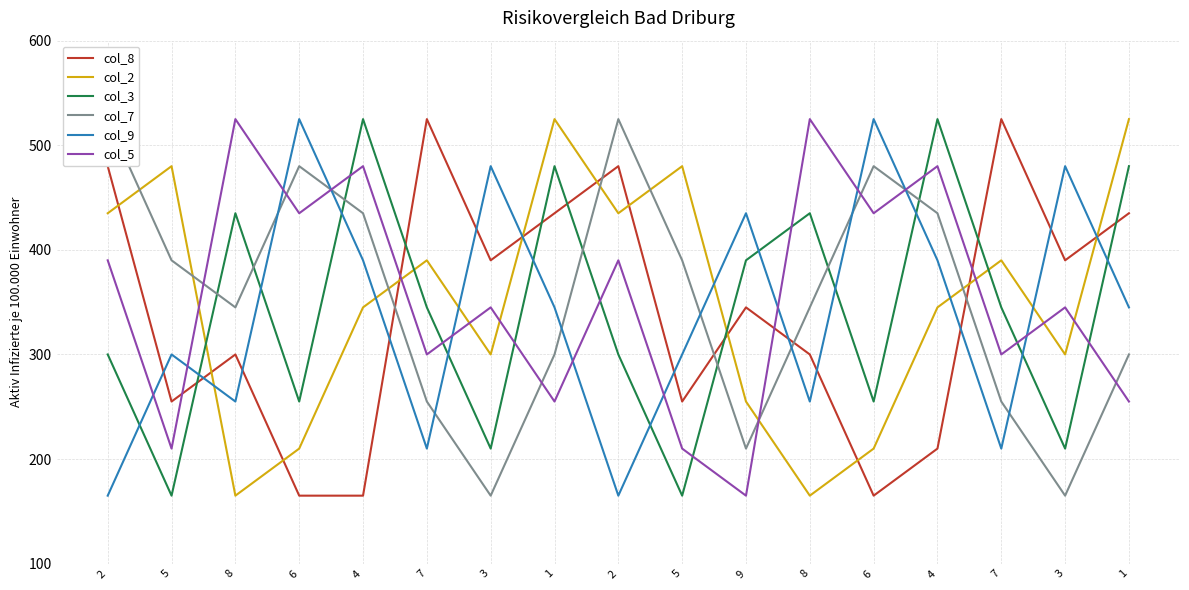

What is the average value of the col_7 series?

353